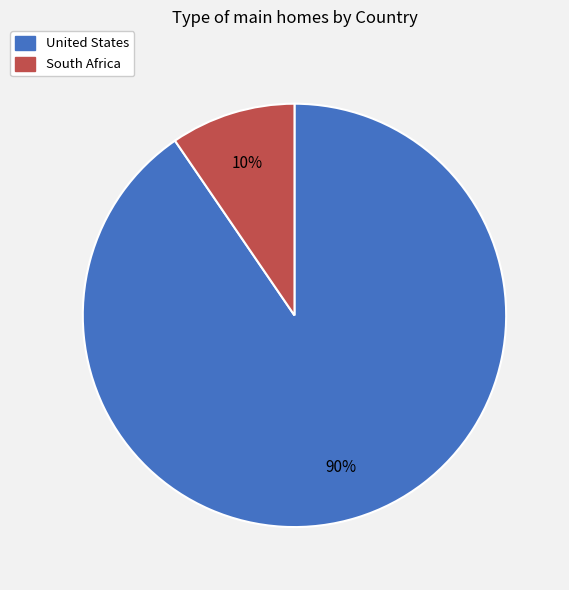

To the nearest percent, what is the combined percentage of United States and South Africa?

100%